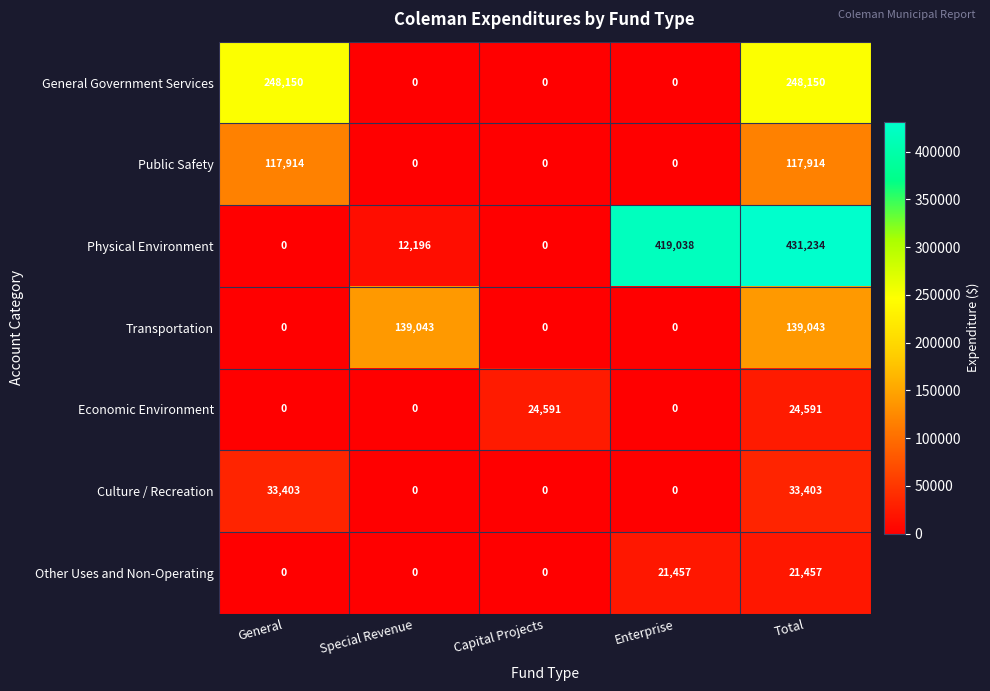

Rank the series by their maximum value, from highest to lowest.

Physical Environment, General Government Services, Transportation, Public Safety, Culture / Recreation, Economic Environment, Other Uses and Non-Operating